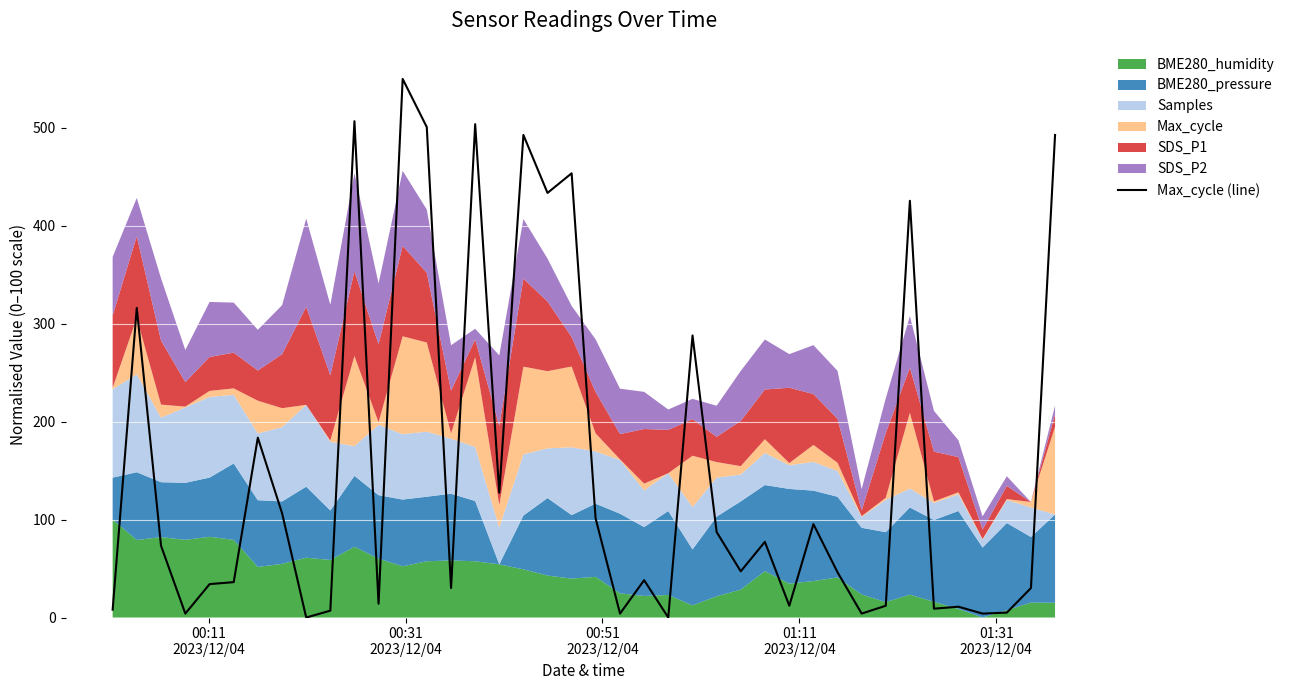

What is the maximum value for Max_cycle (line)?

550.0